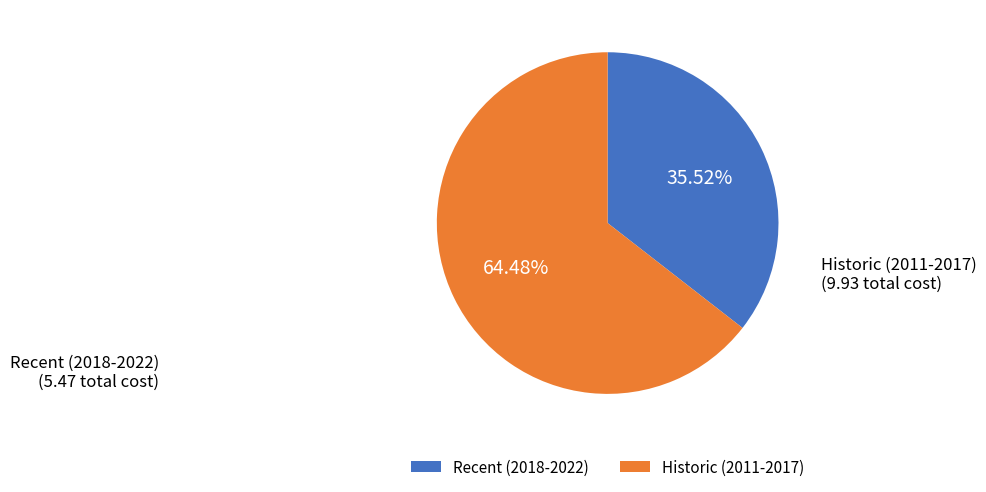

Rank the categories by value from lowest to highest.

Recent (2018-2022), Historic (2011-2017)